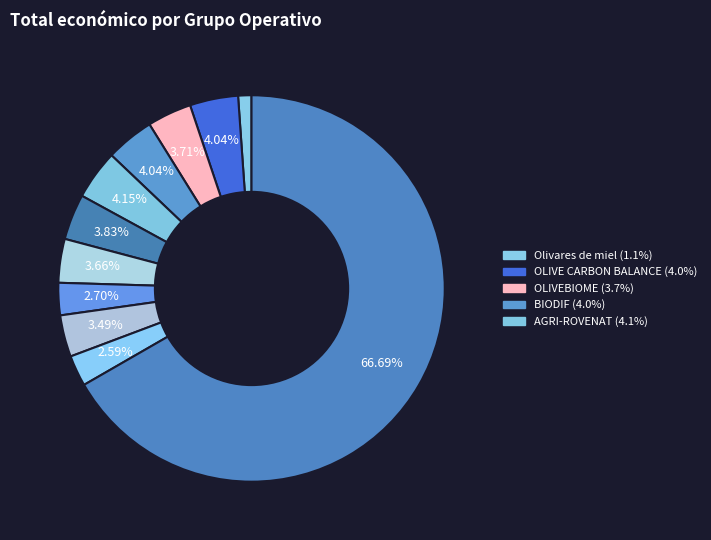

Count the number of slices in the pie.

11